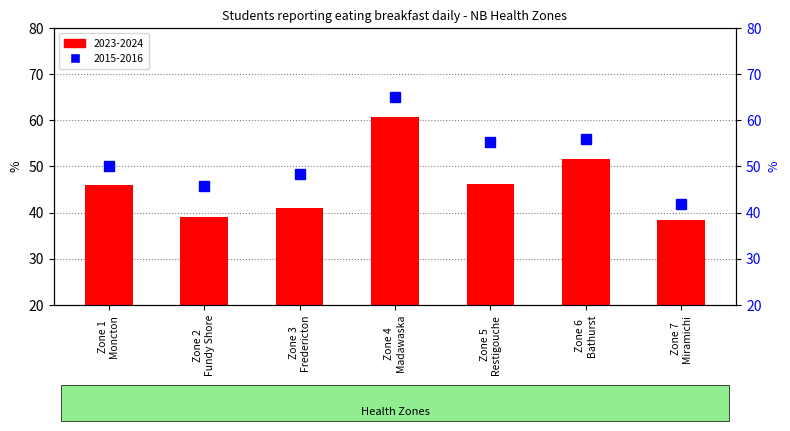

Are the bars horizontal?

No